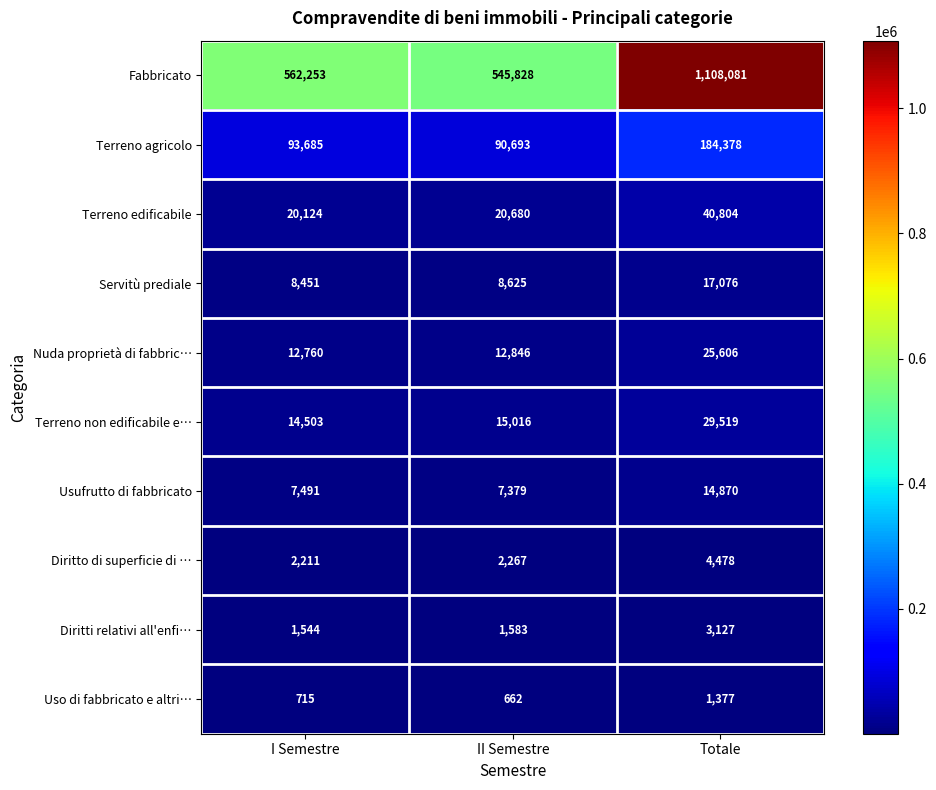

At which label is Uso di fabbricato e altri… closest to 1019?

I Semestre